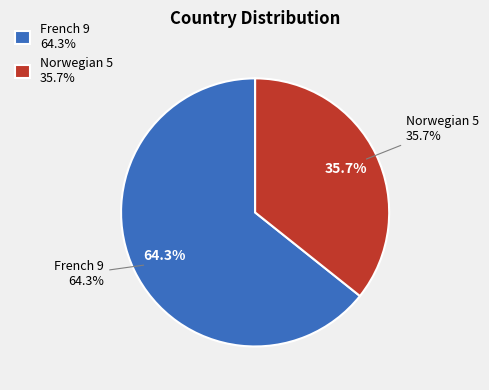

Is the sum of French and Norwegian greater than half?

Yes